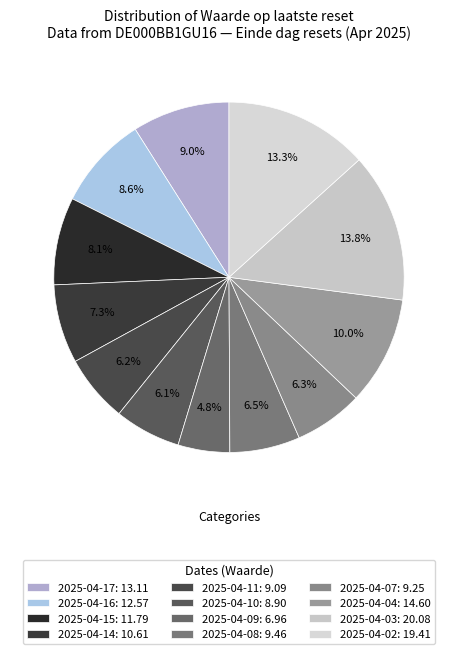

Between 2025-04-17 and 2025-04-09, which is larger?

2025-04-17